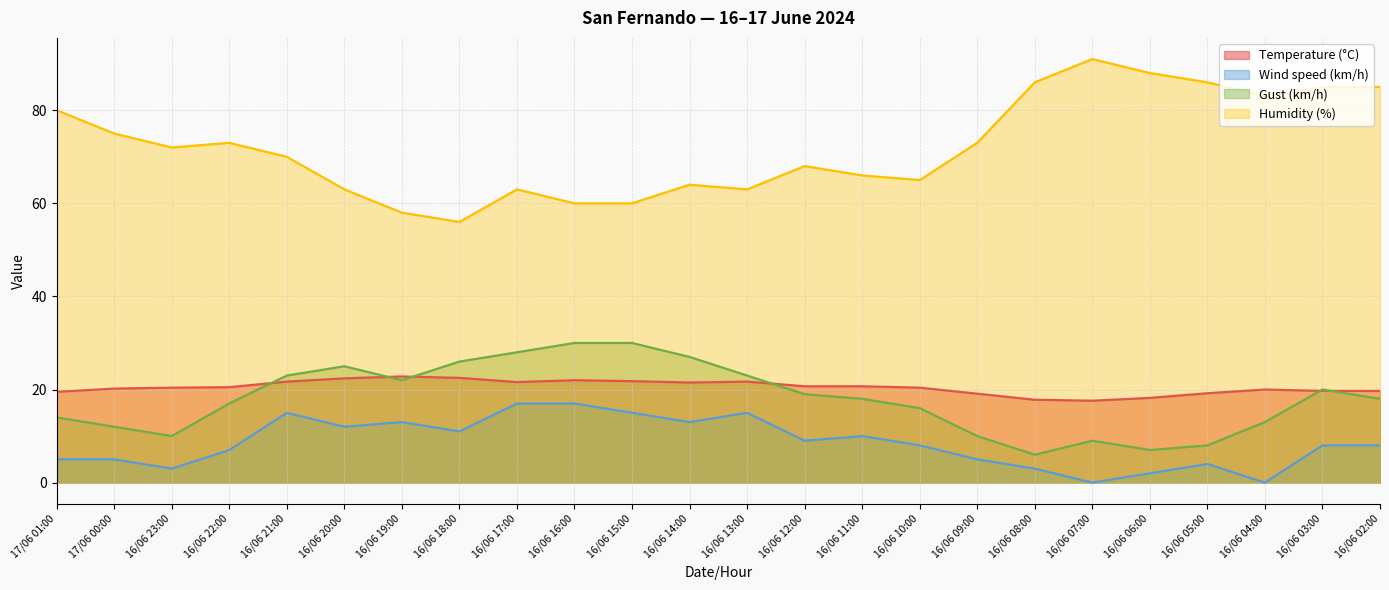

Rank the series at 16/06 07:00 from highest to lowest value.

Humidity (%), Temperature (°C), Gust (km/h), Wind speed (km/h)